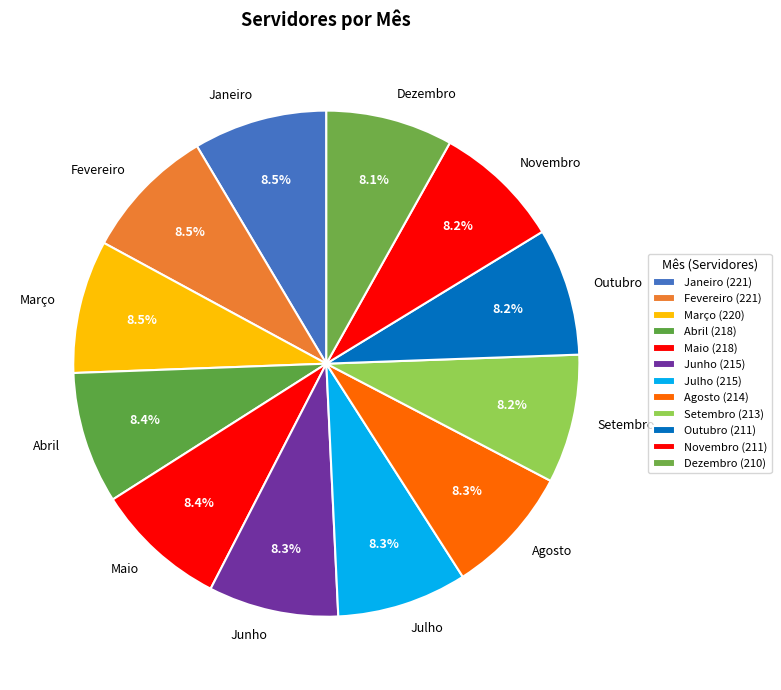

Is the sum of Dezembro and Setembro greater than half?

No